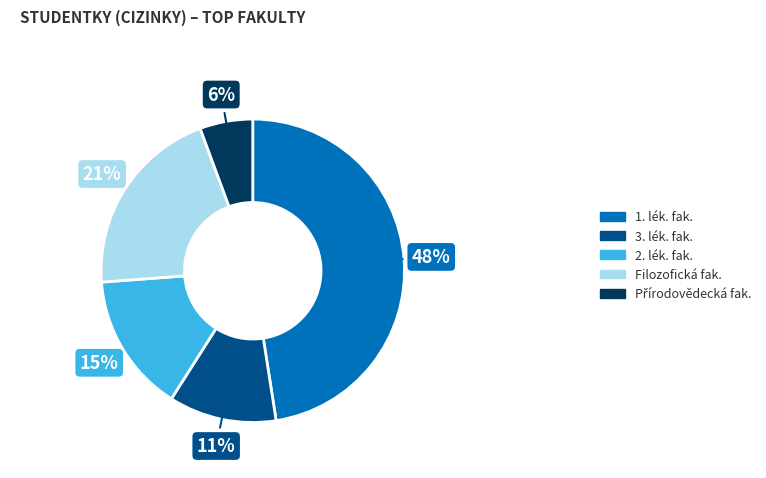

How many segments does this pie chart have?

5